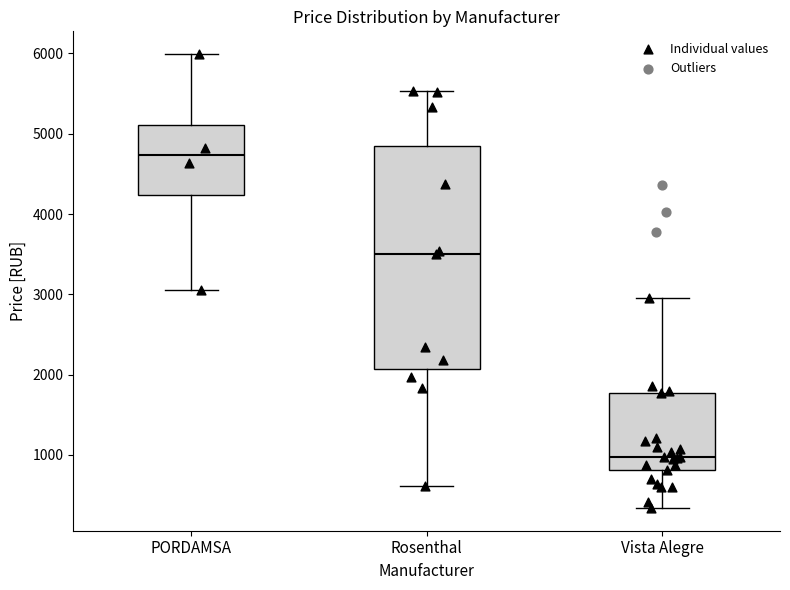

Where is the lower edge of the box for Rosenthal on the y-axis? The values are not printed on the chart, so give them approximately, as read against the axis.

2100